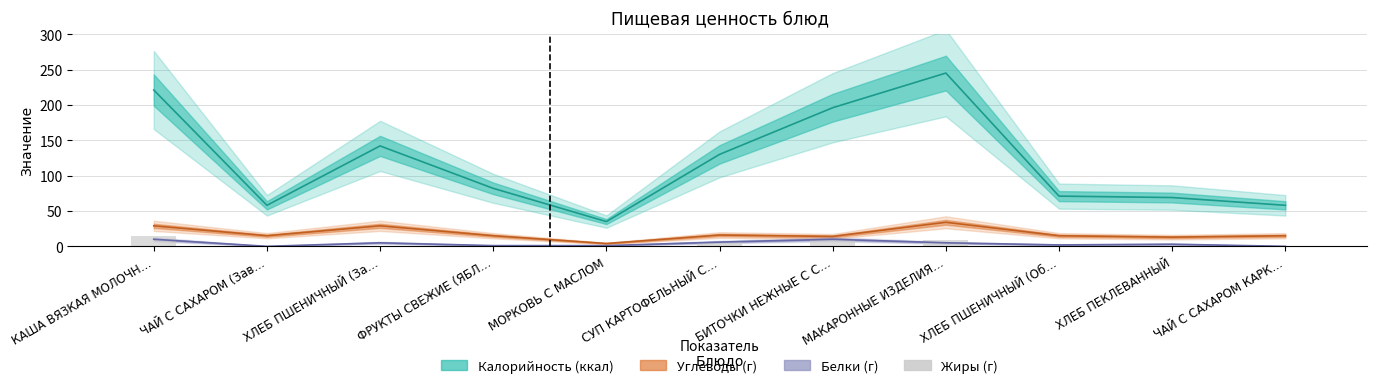

What is the label of the 7th bar from the right?

МОРКОВЬ С МАСЛОМ